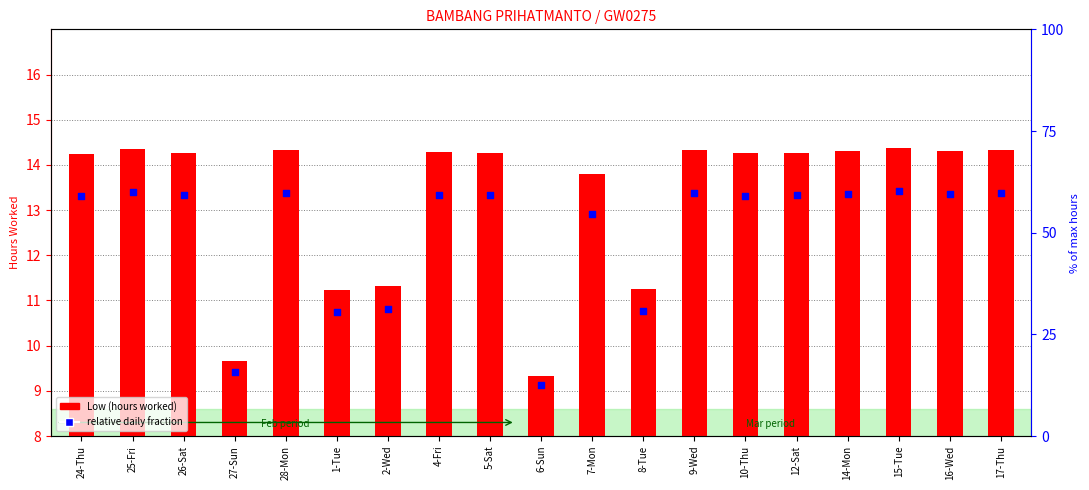

Which series reaches the minimum Y coordinate?

Low (hours worked)